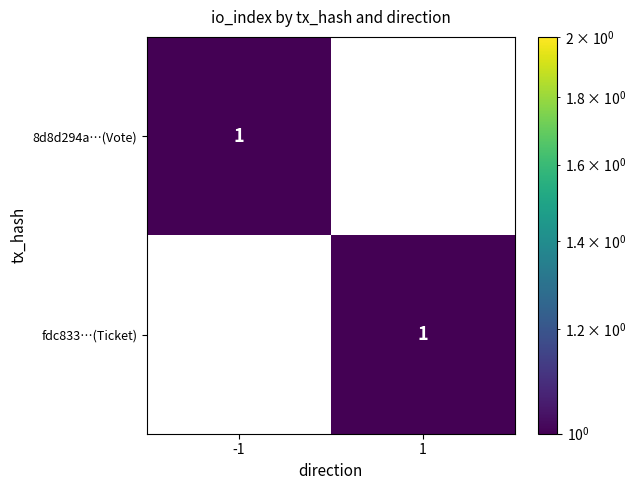

Is the value of fdc833…(Ticket) at 1 greater than the value of 8d8d294a…(Vote) at 1?

Yes